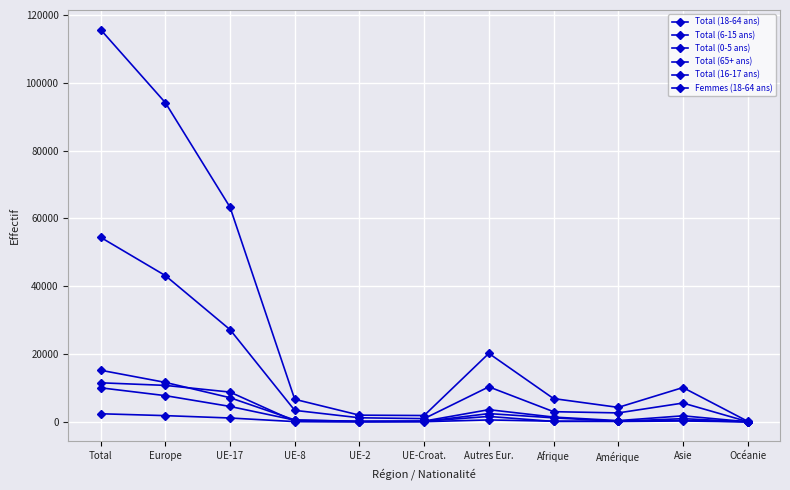

How many interior local peaks does the Total (18-64 ans) series have?

2